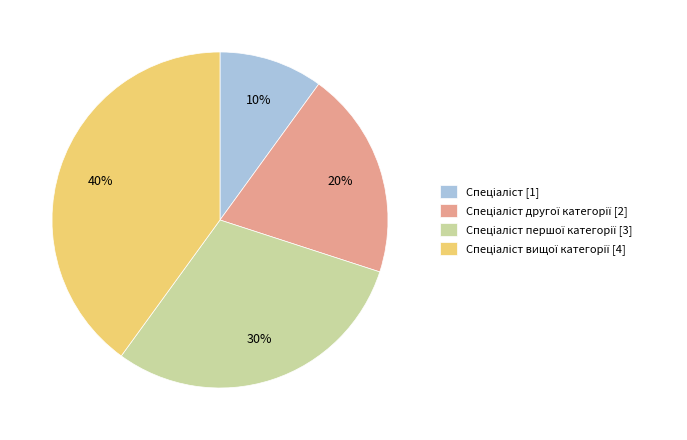

To the nearest percent, what is the average slice percentage?

25%